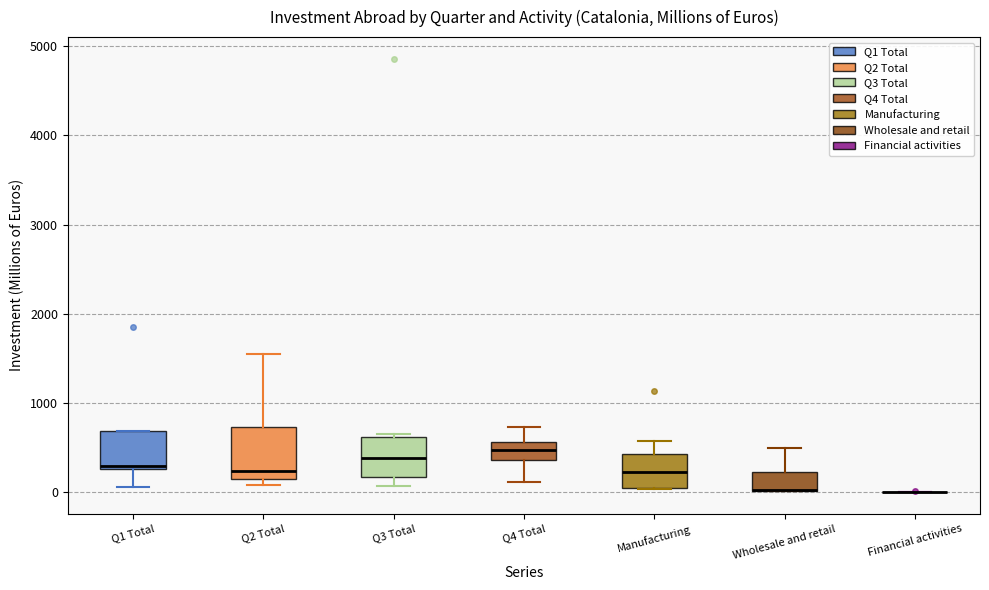

Comparing the boxes themselves (not the whiskers), which one is the tallest?

Q2 Total